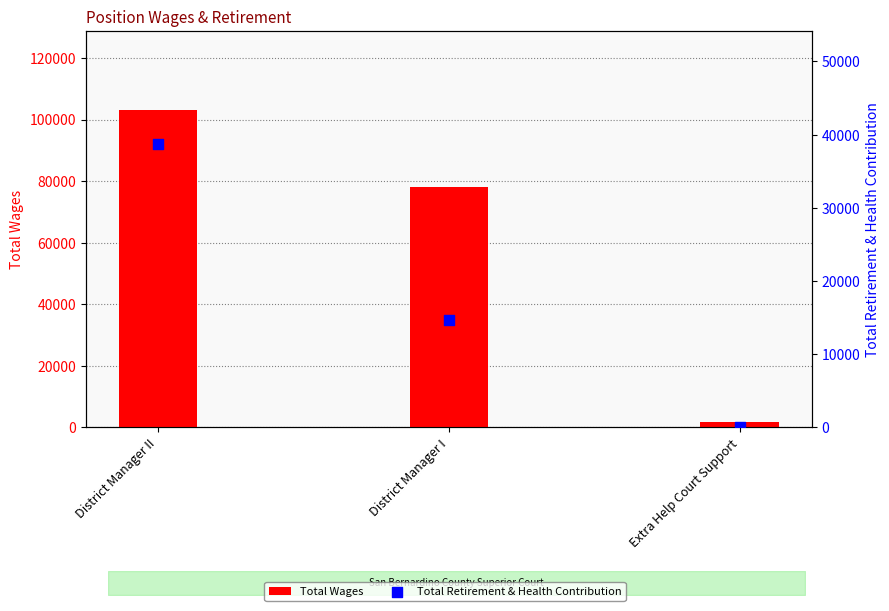

What is the total value across all series at District Manager II?

141719